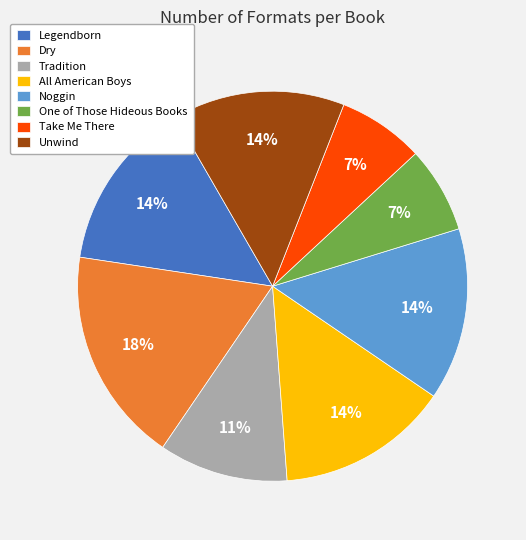

Between Take Me There and Legendborn, which is larger?

Legendborn